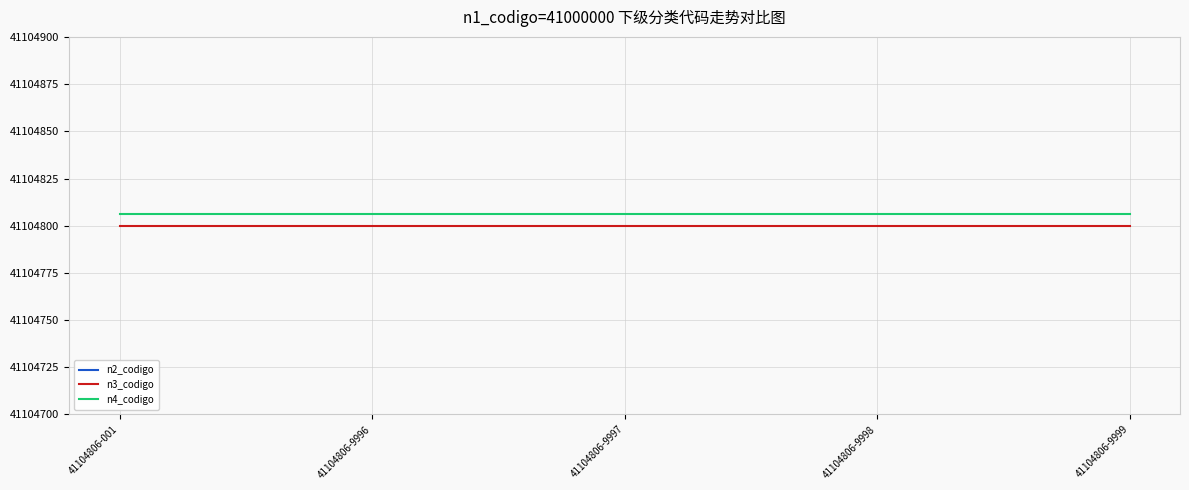

True or false: n2_codigo and n3_codigo cross at least once.

False